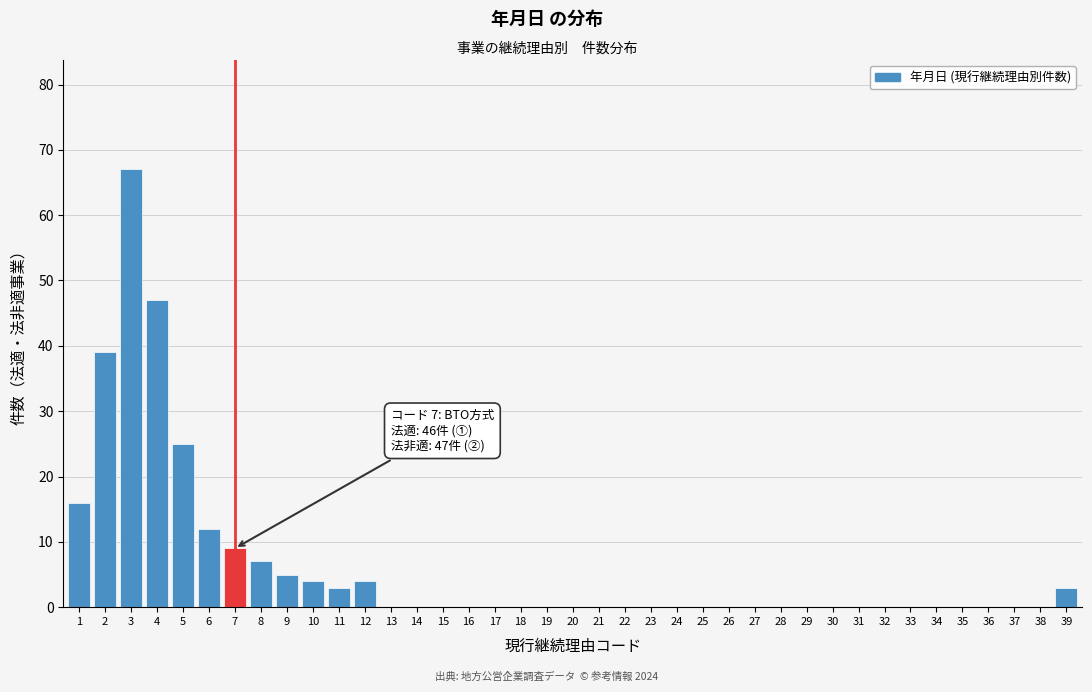

What is the sum of all values?

241